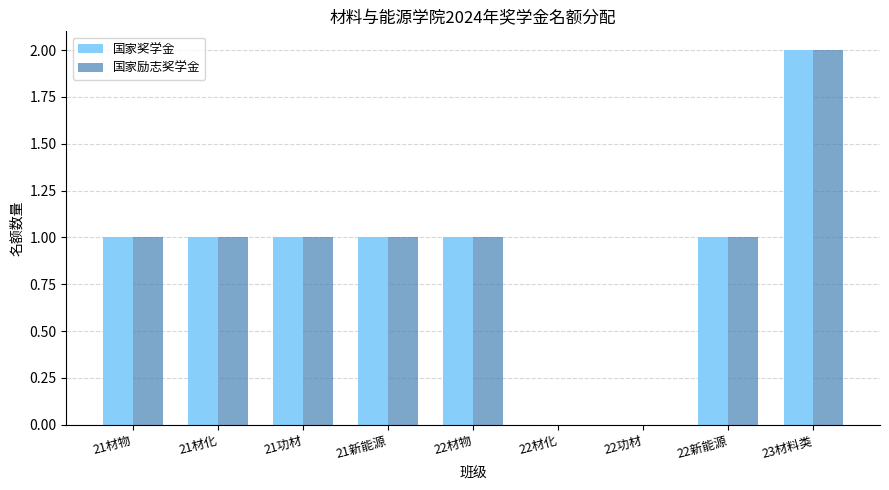

At which category is the sum across all series the highest?

23材料类